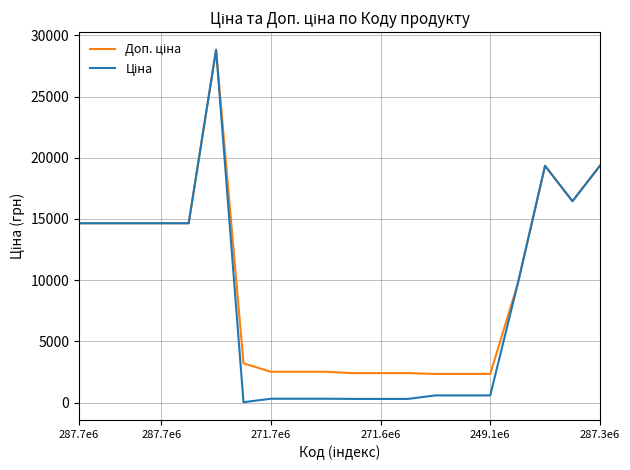

What is the greatest value displayed?

28821.8